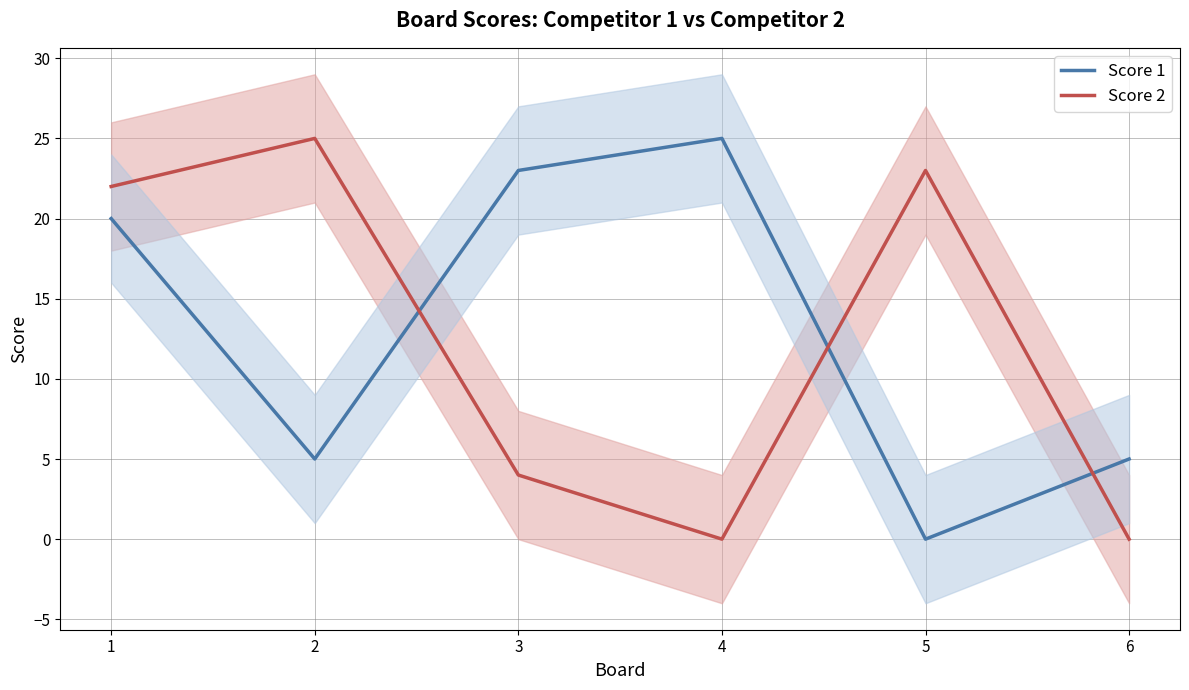

Where is the first local minimum for Score 2?

4